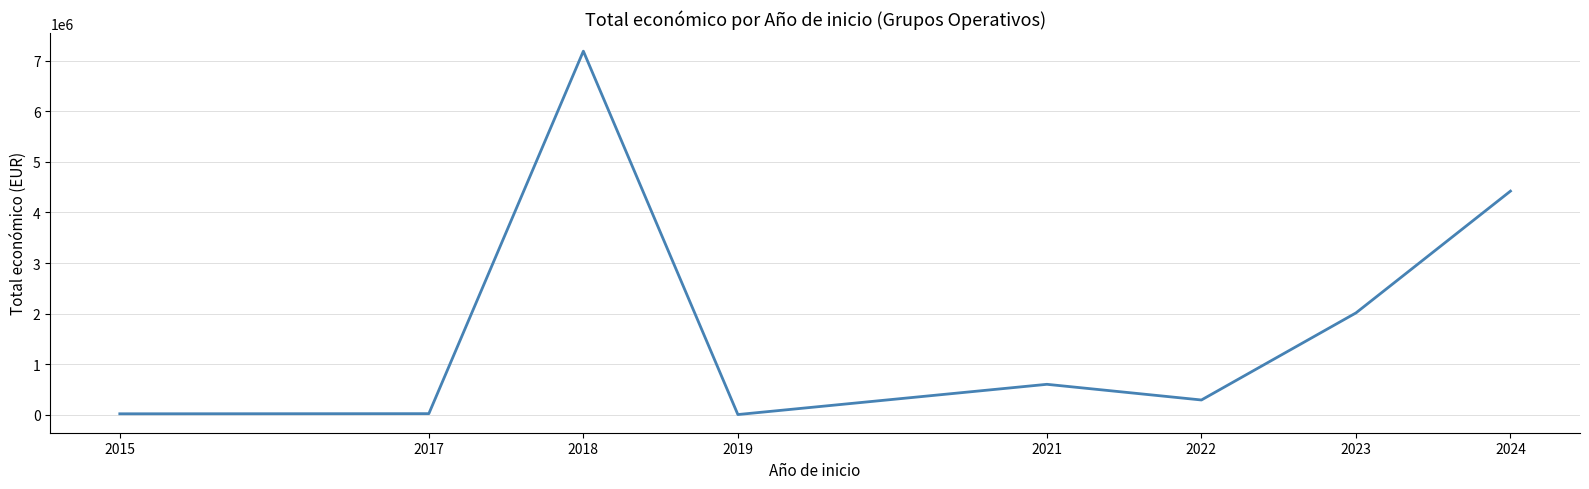

What is the maximum value shown in the chart?

7193852